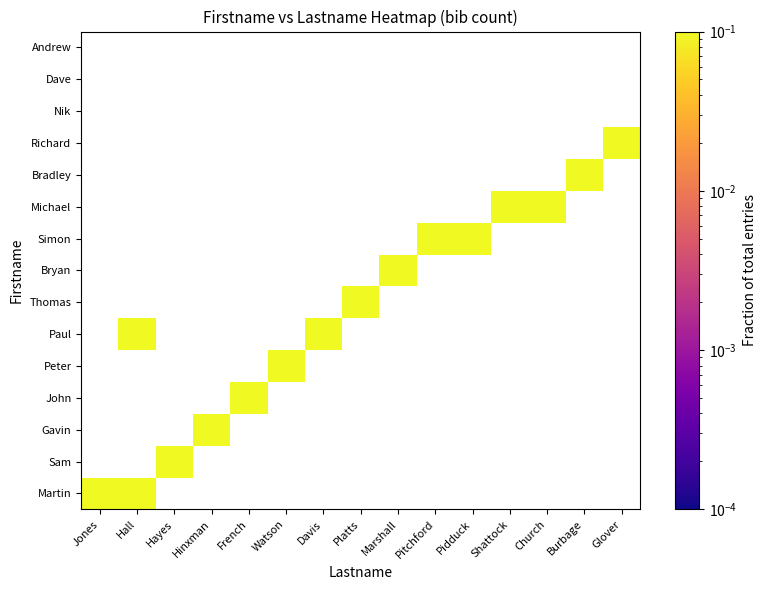

Is the value of Nik at Hinxman greater than the value of Dave at Davis?

No